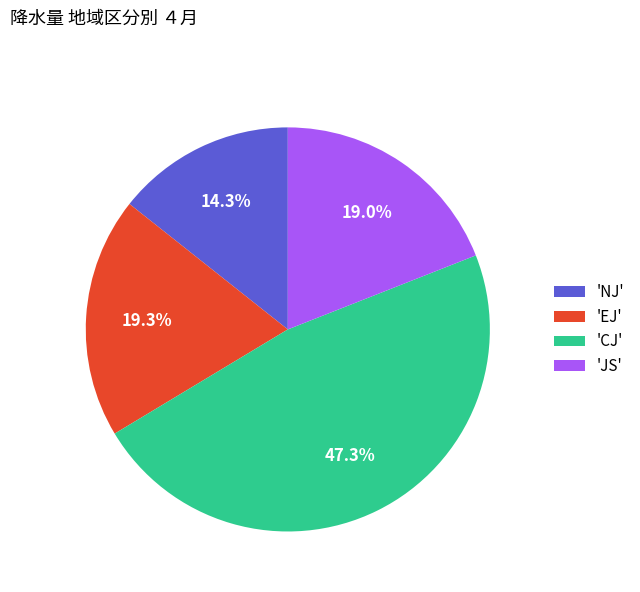

Is there a majority slice in this chart?

No